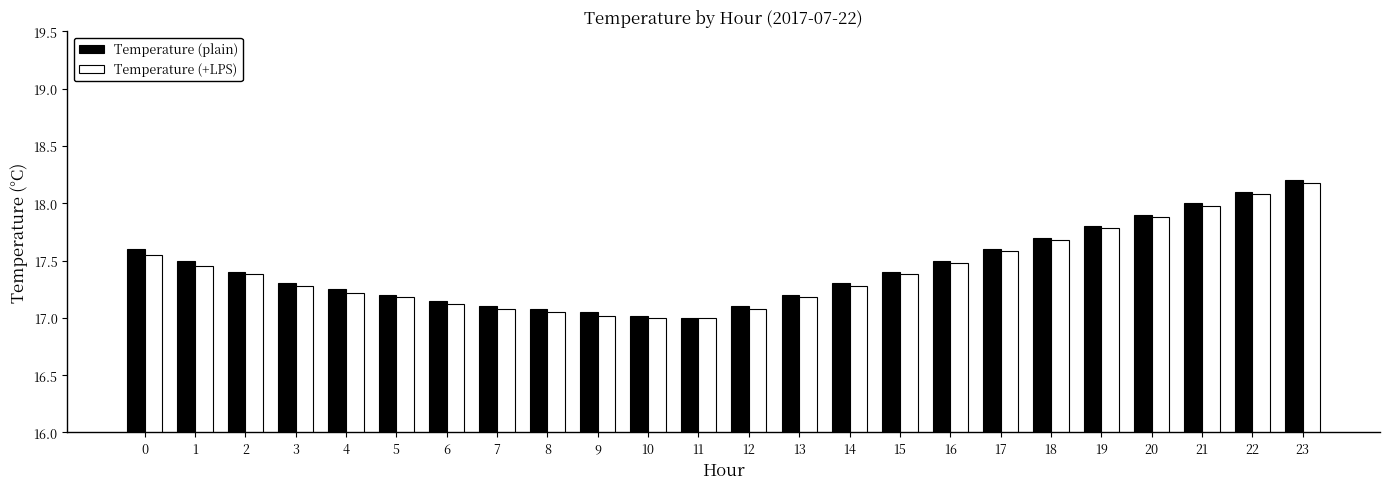

Which series changed the most between 1 and 11?

Temperature (plain)